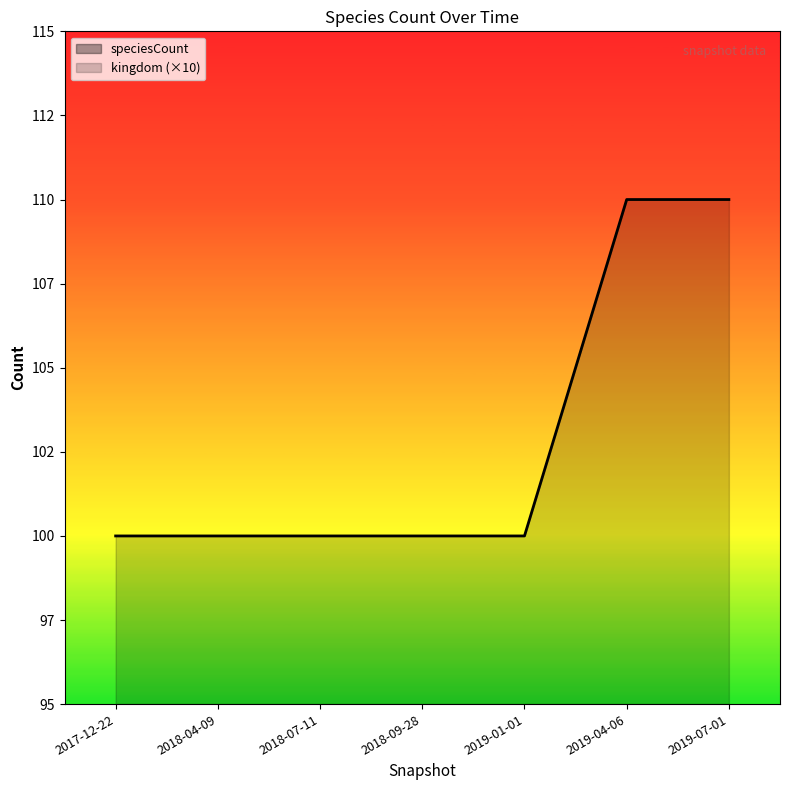

What is the average value?

103